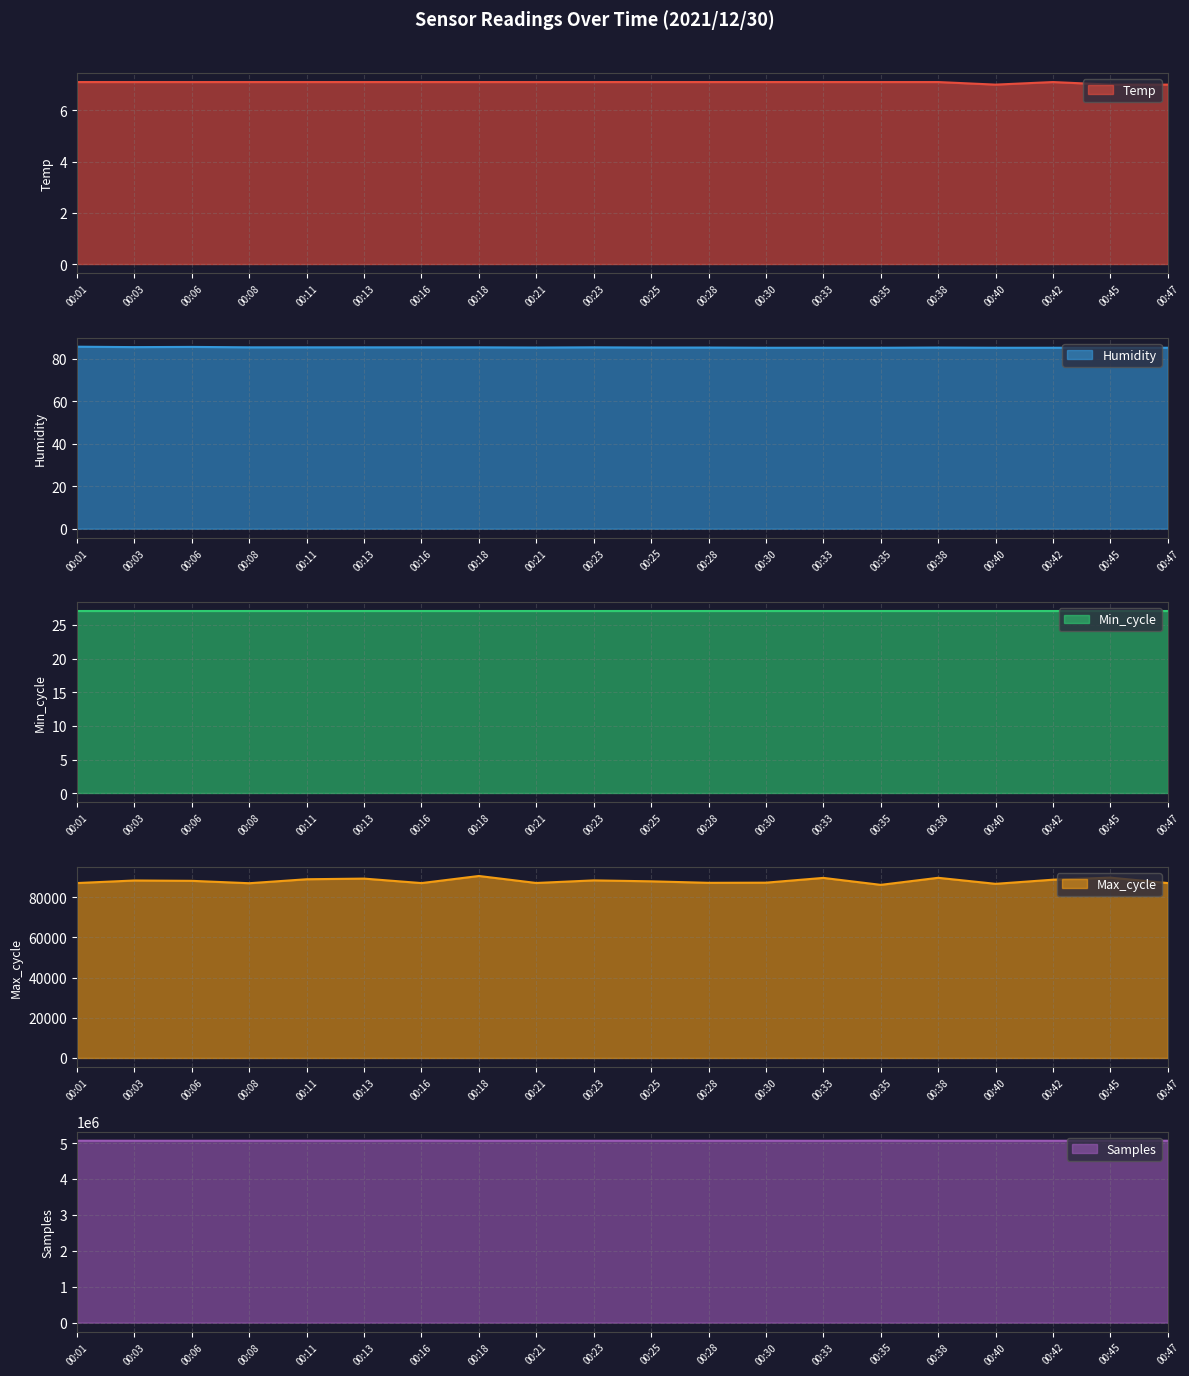

Where does the Max_cycle series first go above 88203?

00:03